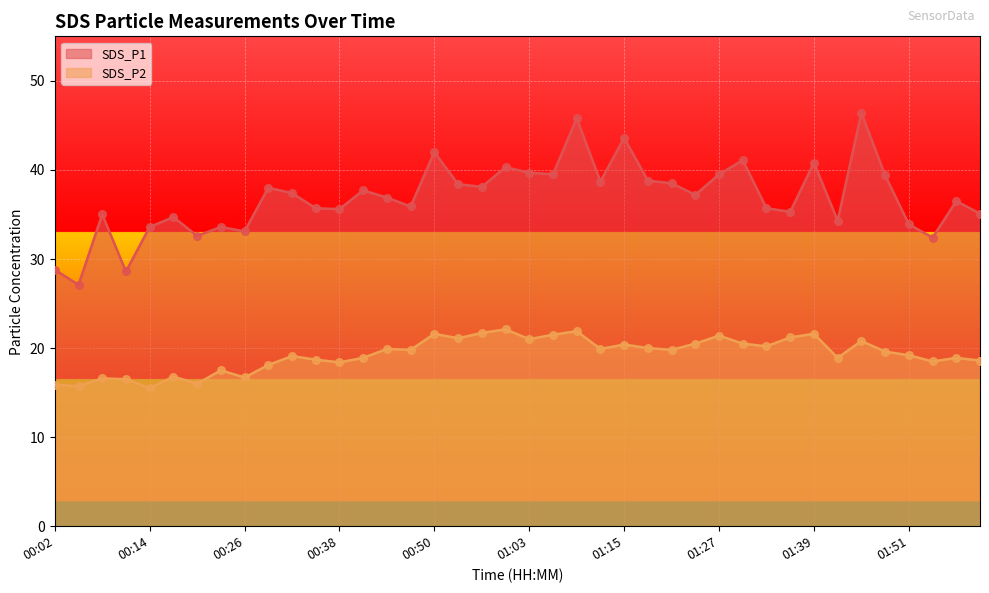

Which series reaches the maximum Y coordinate?

SDS_P1